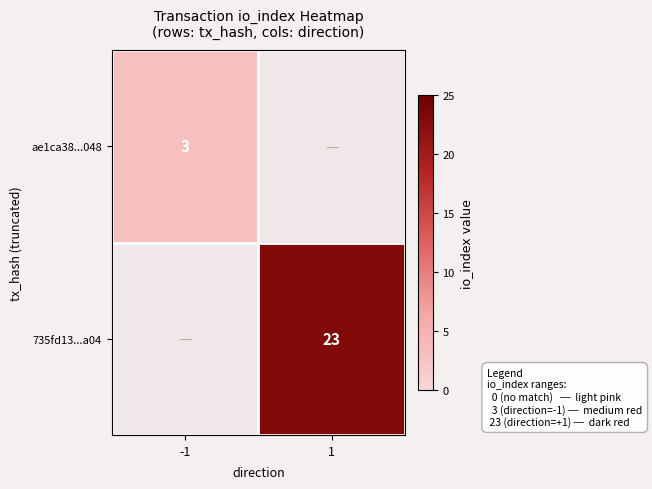

True or false: ae1ca38...048 has a value of 3 at -1.

True